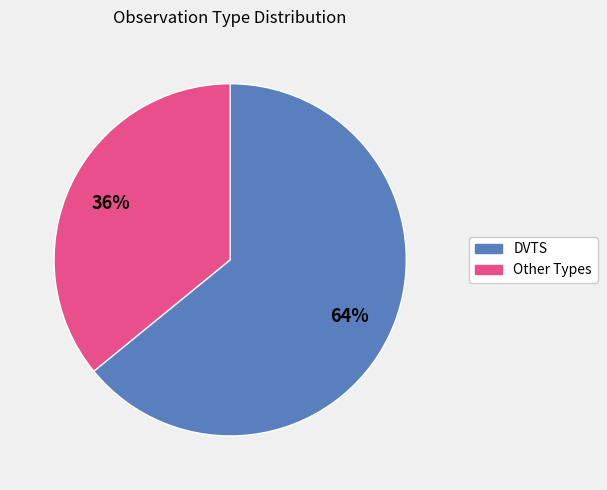

Does any single category account for the majority?

Yes